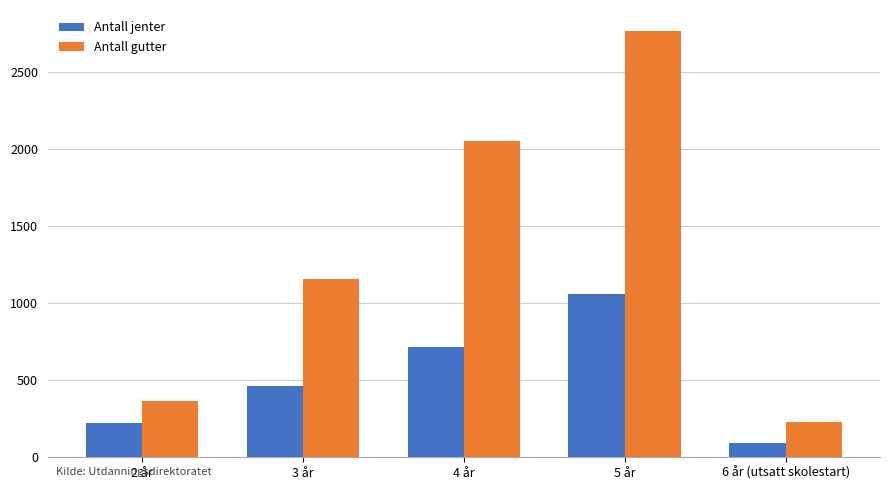

What is the sum of the Antall gutter values at 2 år and 4 år?

2414